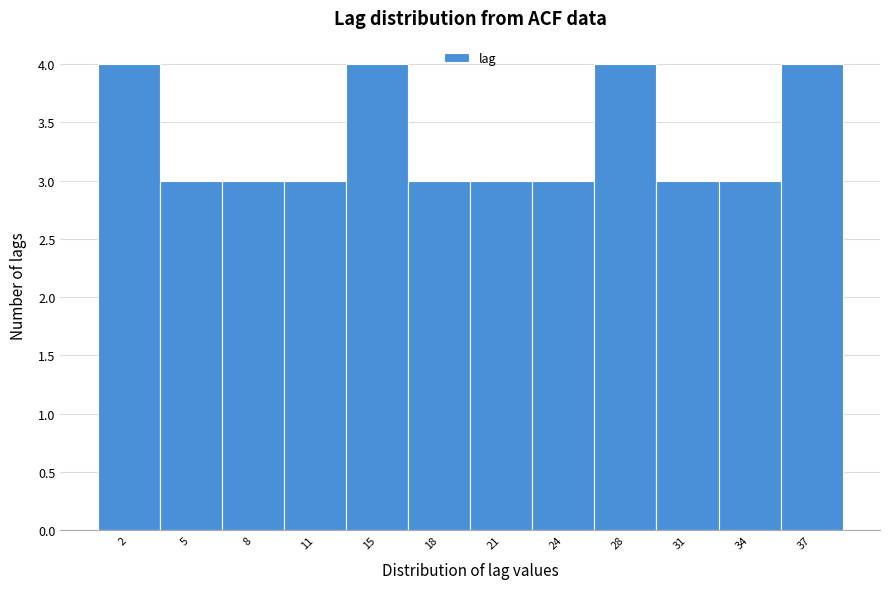

Reading left to right, transcribe this chart: for each bar, give the range it covers on the x-axis and its height. Neither the bar edges nor the heights are printed on the chart, so give them approximately, as read against the axes.

0.00 to 3.25: 4
3.25 to 6.50: 3
6.50 to 9.75: 3
9.75 to 13.00: 3
13.00 to 16.25: 4
16.25 to 19.50: 3
19.50 to 22.75: 3
22.75 to 26.00: 3
26.00 to 29.25: 4
29.25 to 32.50: 3
32.50 to 35.75: 3
35.75 to 39.00: 4